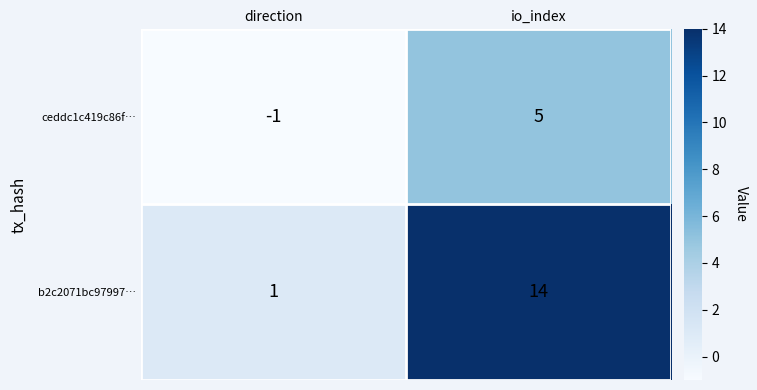

Rank the series by their average value, from highest to lowest.

b2c2071bc97997…, ceddc1c419c86f…